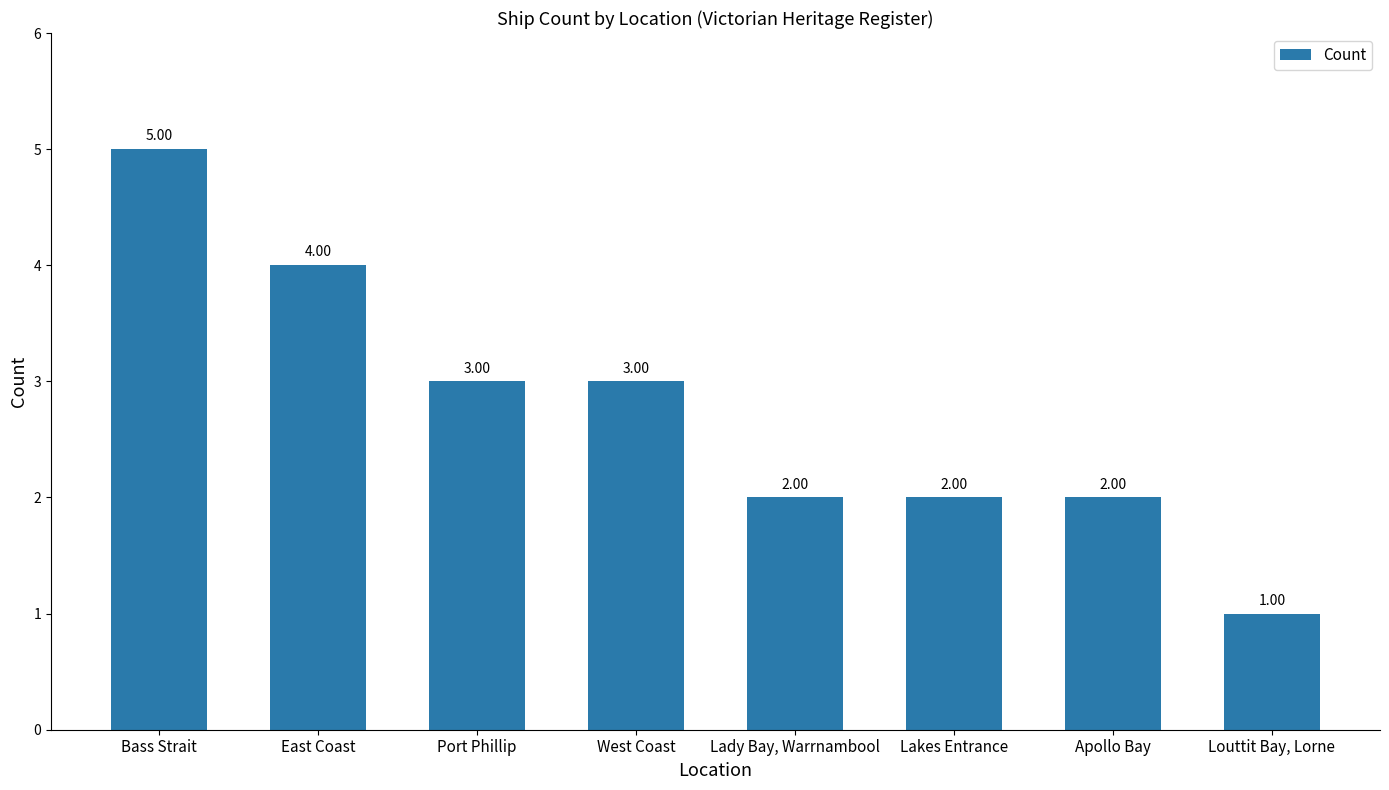

Which label corresponds to the largest value in the chart?

Bass Strait